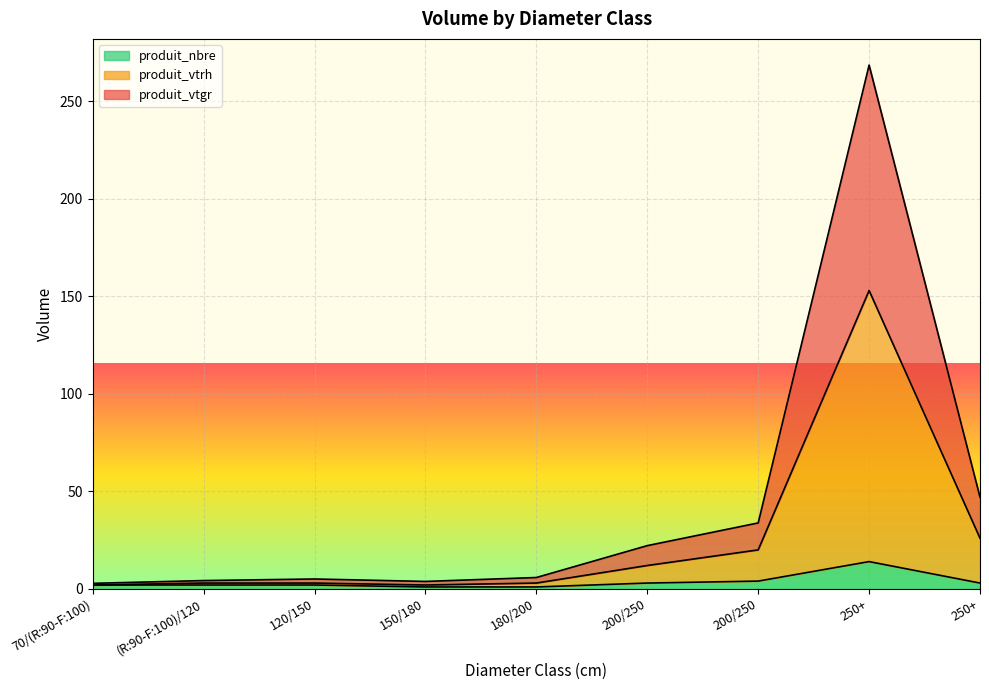

True or false: produit_nbre has a value of 7.2 at 250+.

False